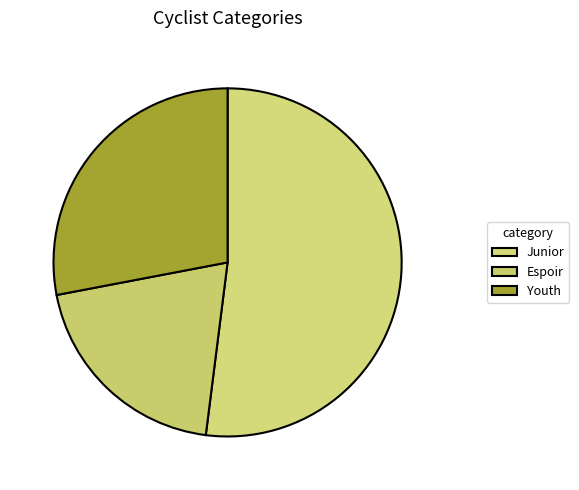

How many slices are in this pie chart?

3